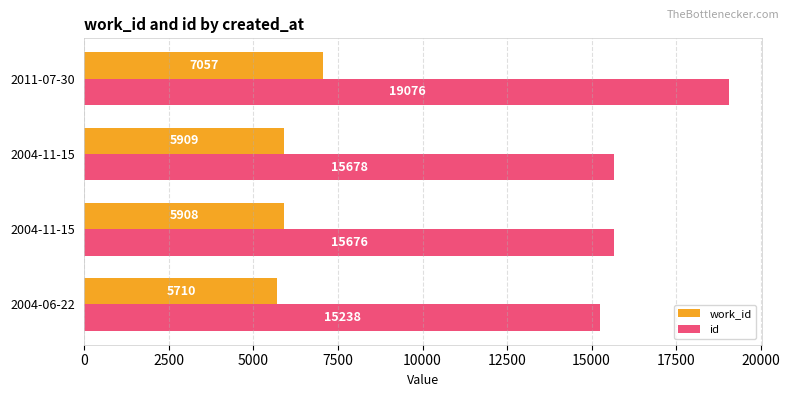

What is the sum of all id values?

65668